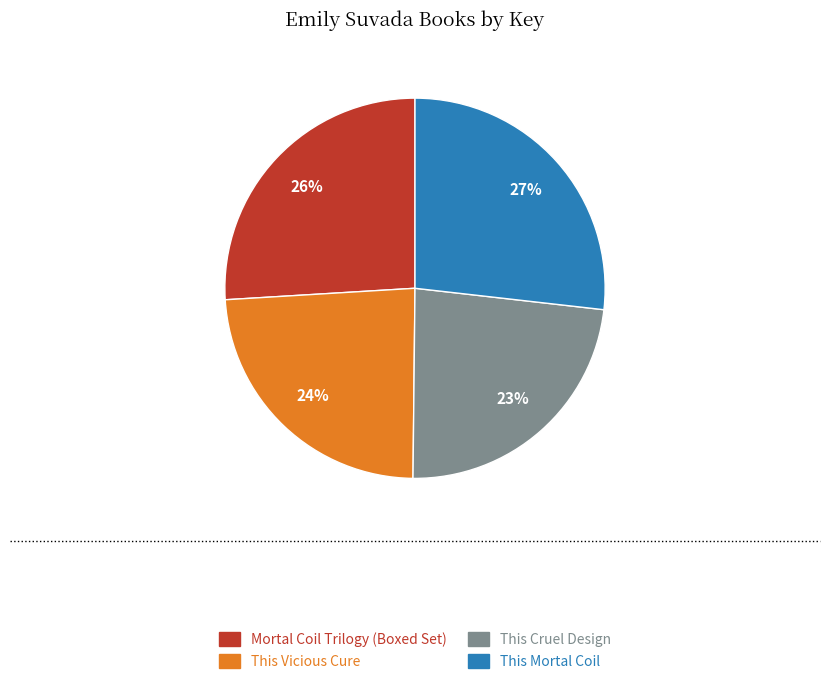

Count the number of slices in the pie.

4